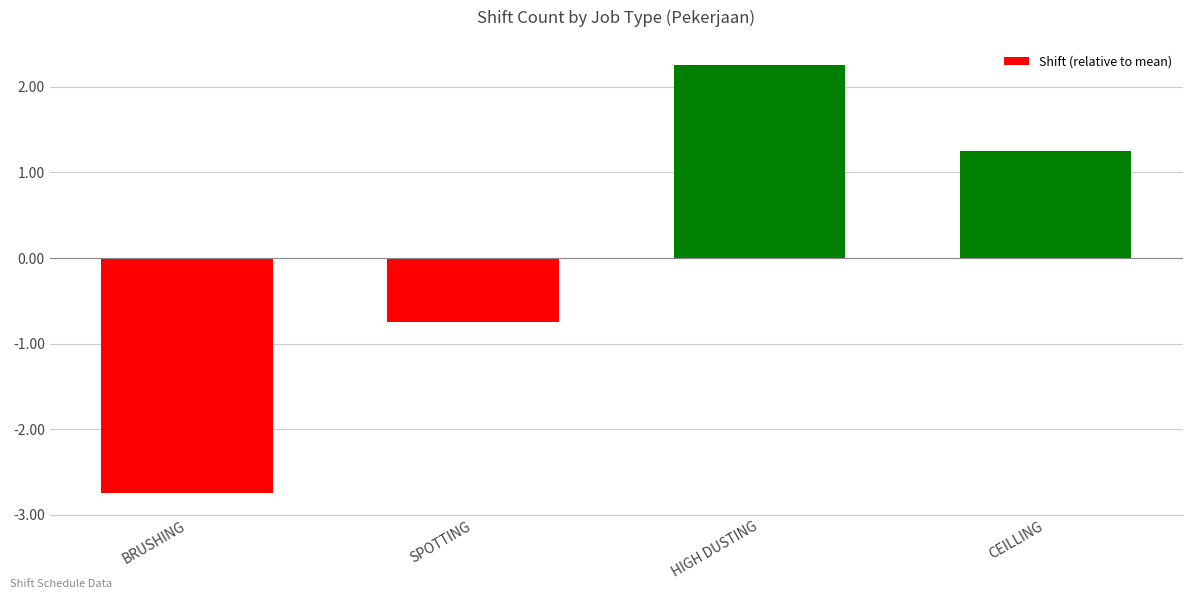

At which label does the data first exceed 1?

HIGH DUSTING